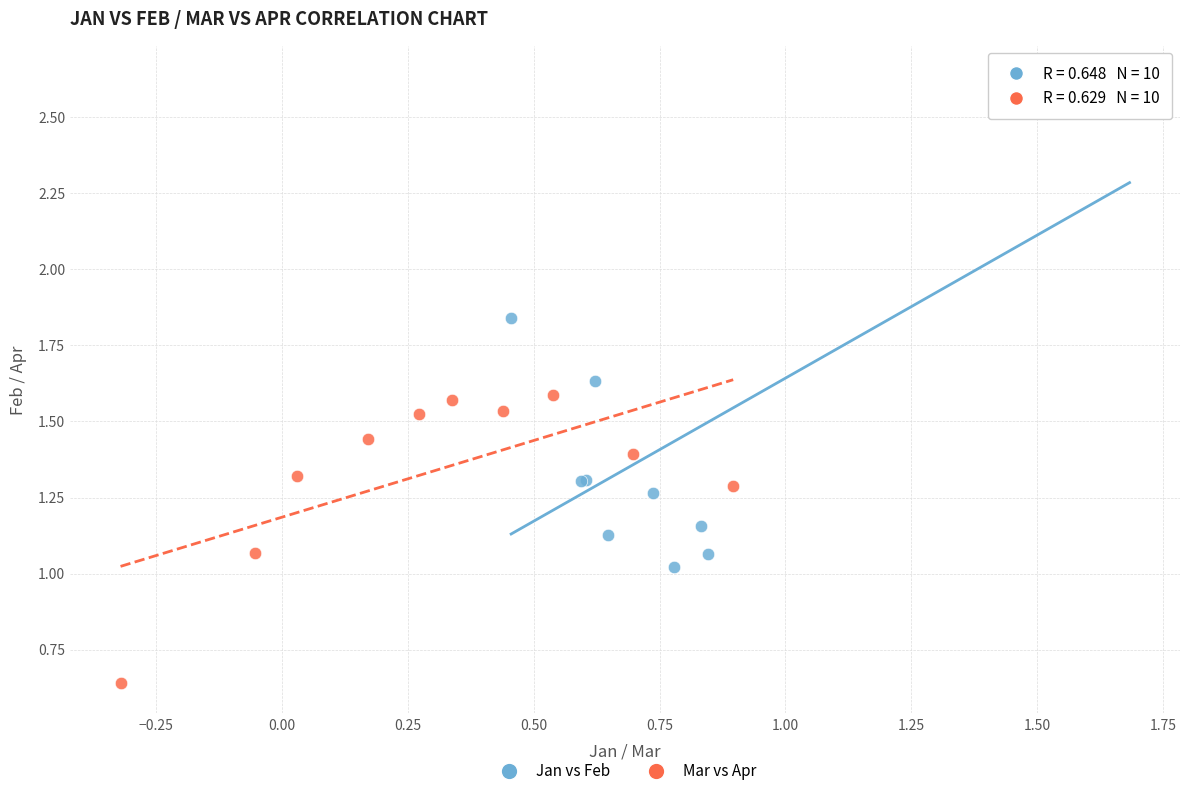

Which series has the largest Y range (max minus min)?

Jan vs Feb